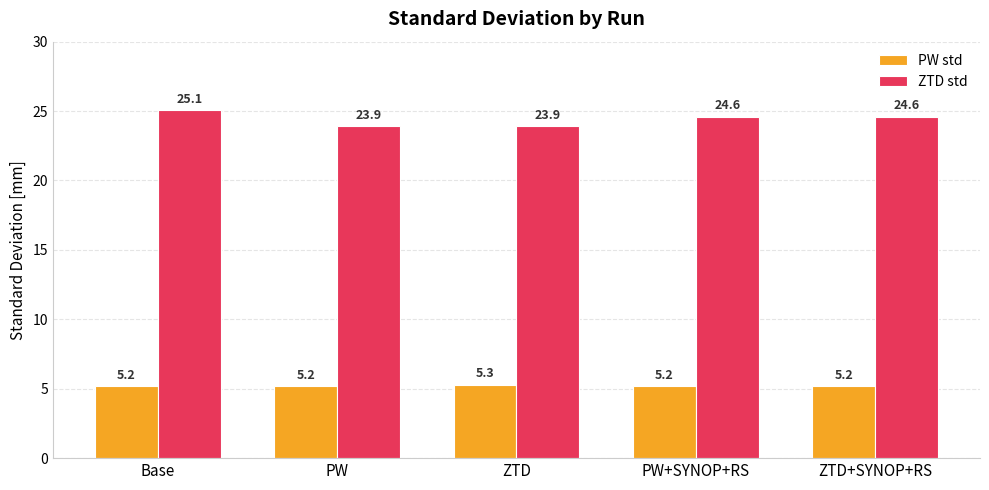

What is the sum of the ZTD std values at ZTD+SYNOP+RS and PW?

48.5